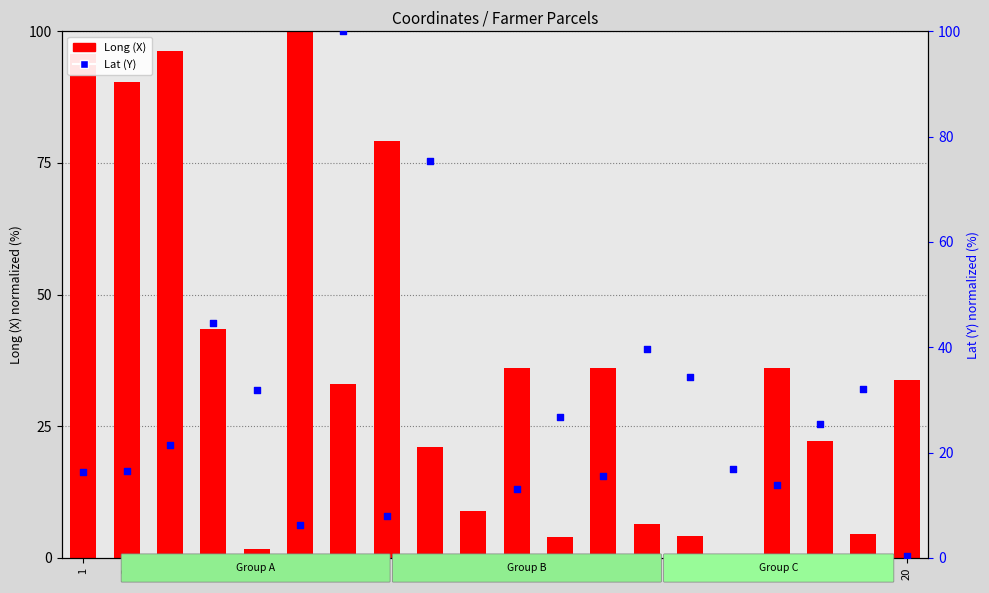

Which series reaches the maximum Y coordinate?

Long (X)